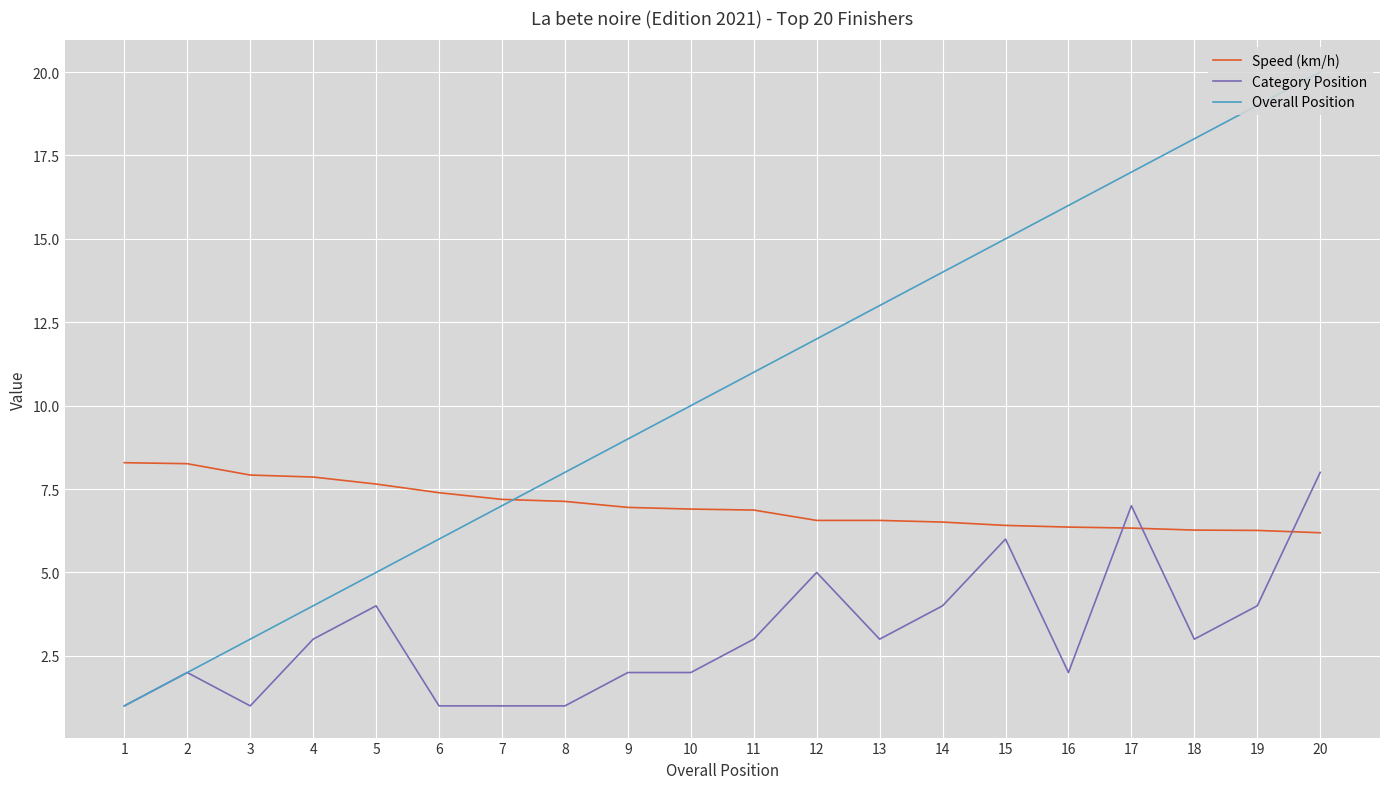

List the series in order of their overall mean, lowest first.

Category Position, Speed (km/h), Overall Position